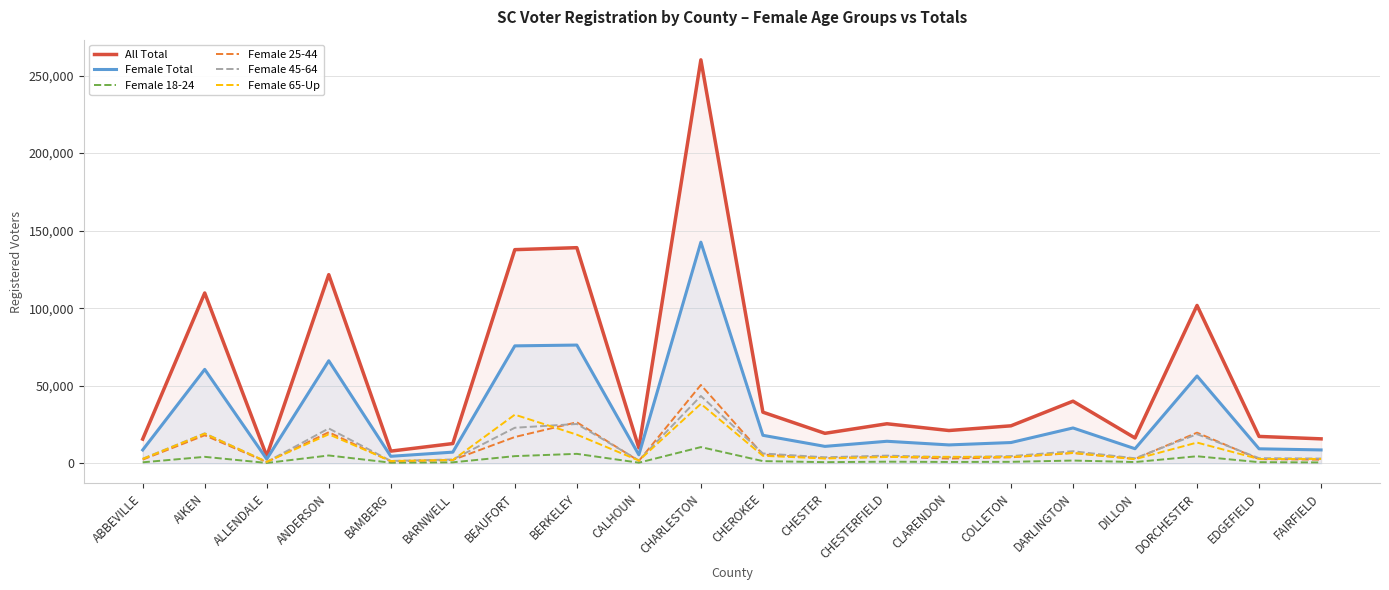

Which series has the largest total across all categories?

All Total